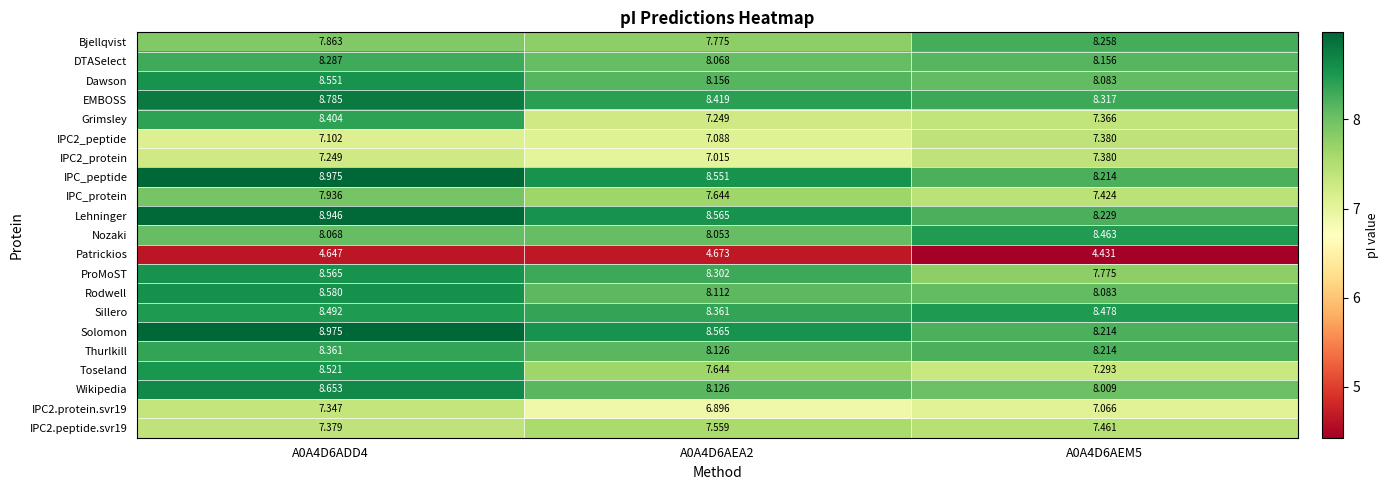

Is the value of EMBOSS at A0A4D6AEM5 greater than the value of IPC_protein at A0A4D6AEA2?

Yes